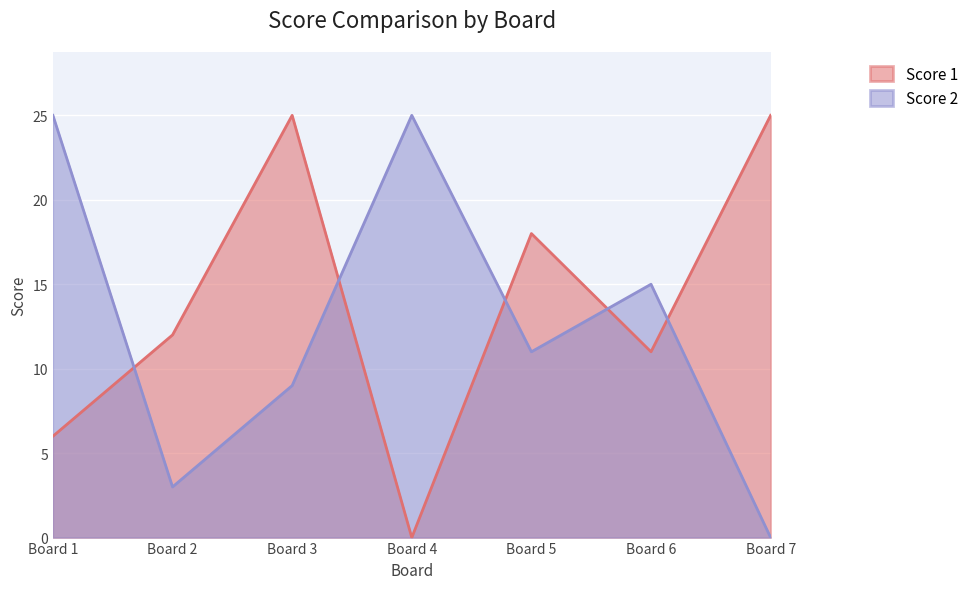

True or false: Score 1 has more than 2 interior local peaks.

False